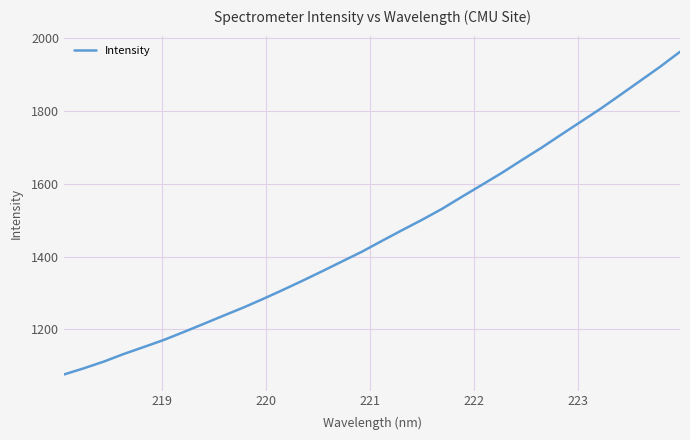

What is the greatest value displayed?

1962.3